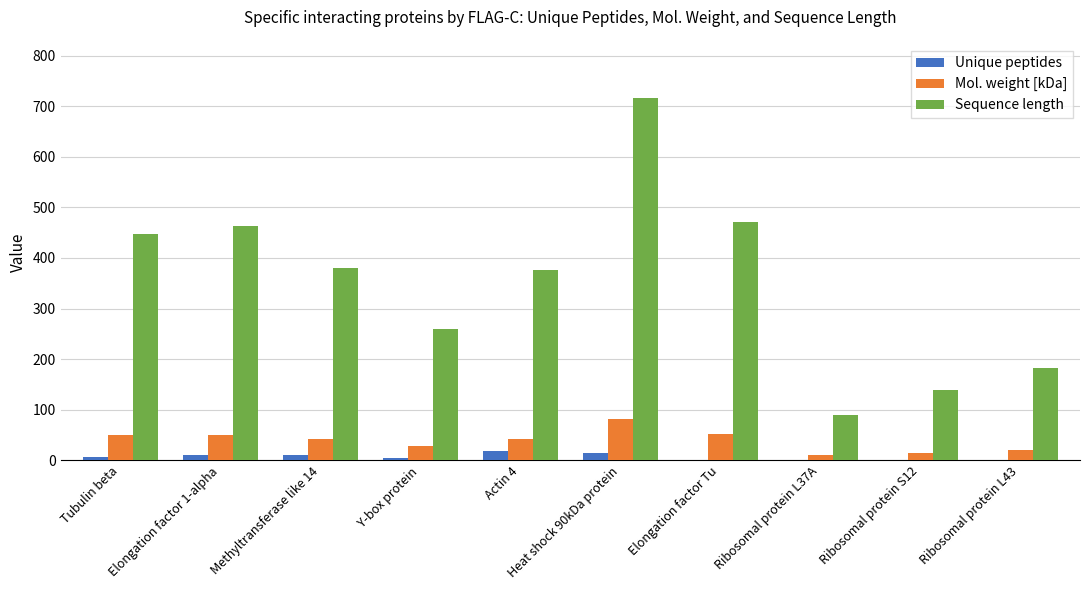

The value of Sequence length at Ribosomal protein L37A is 125.8. True or false?

False